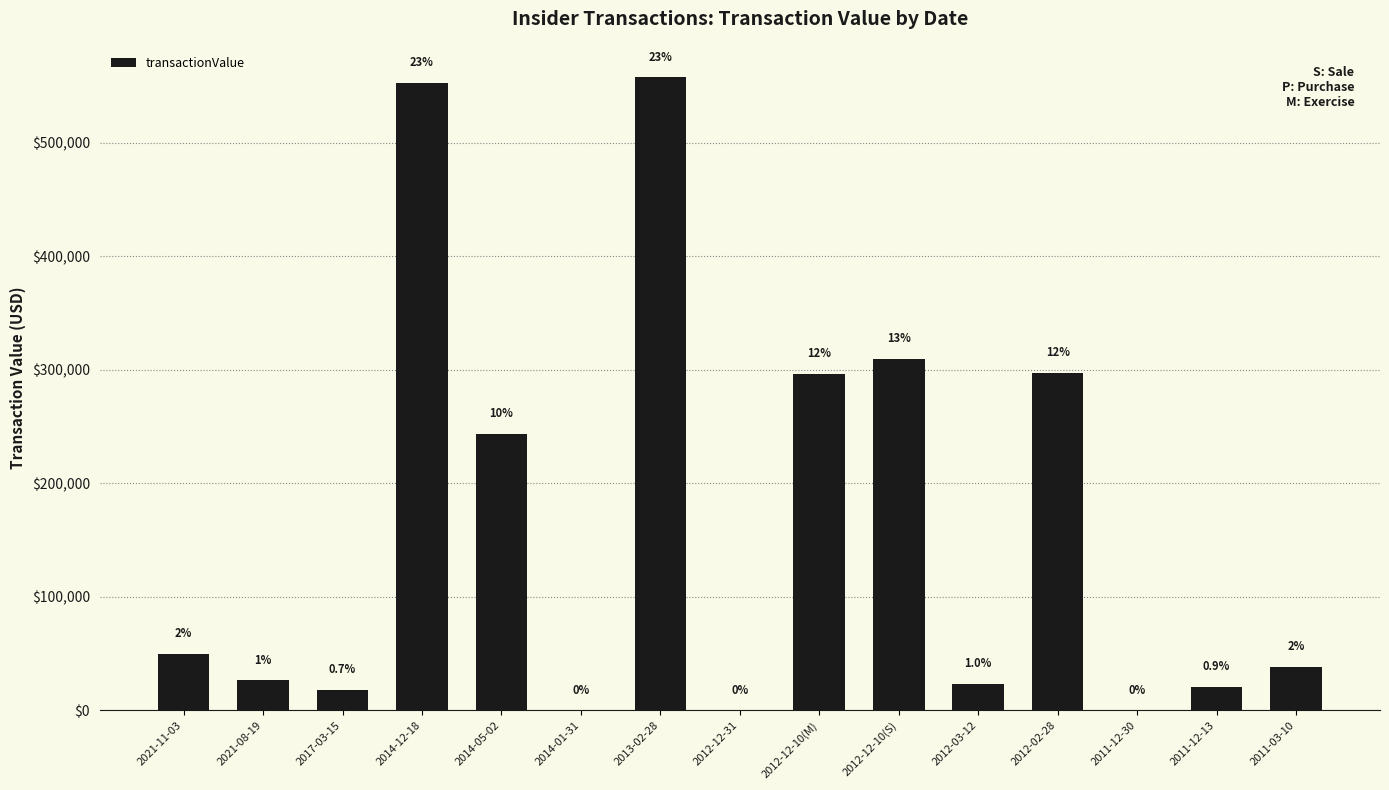

Is it true that the value at 2014-12-18 is 552800?

True